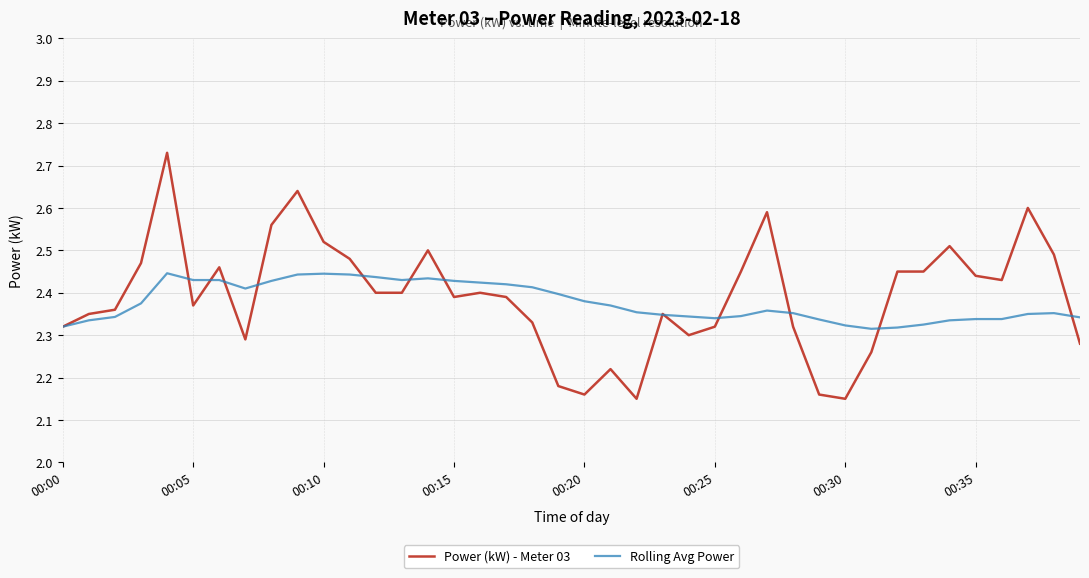

Which series has the widest spread of values?

Power (kW) - Meter 03